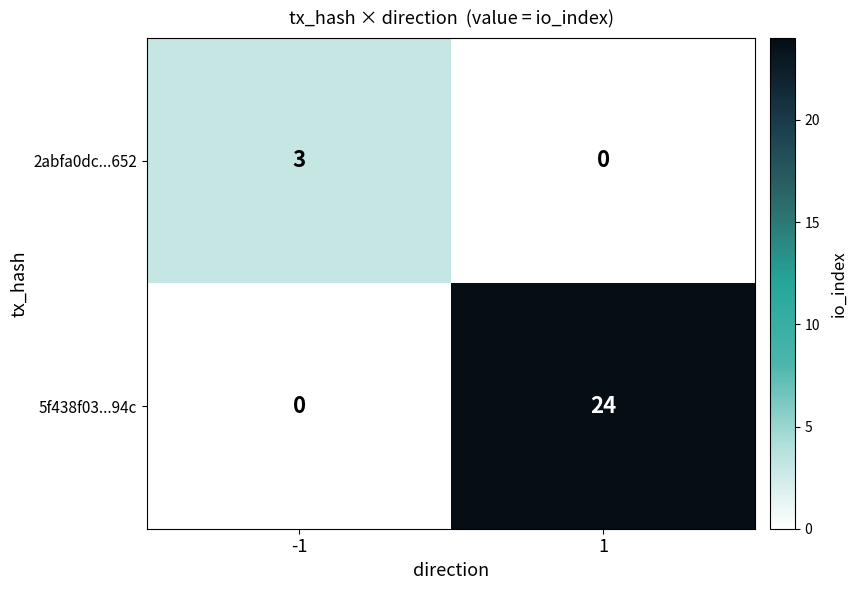

What is the approximate value of 2abfa0dc...652 at -1?

3